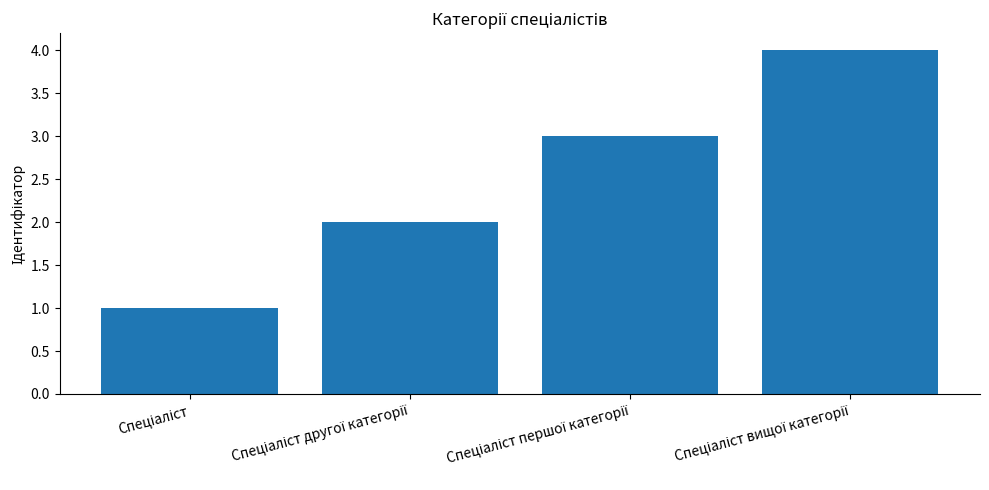

Reading left to right, transcribe all the data shown in this chart.

1	2	3	4